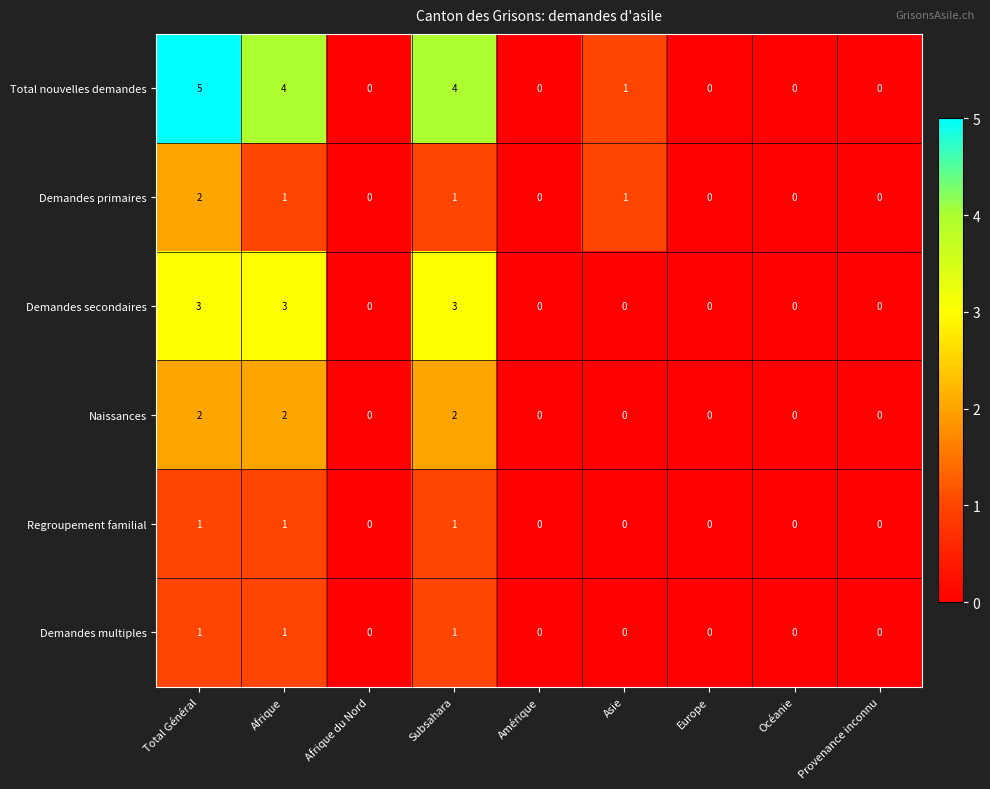

Count the number of categories in the chart.

9